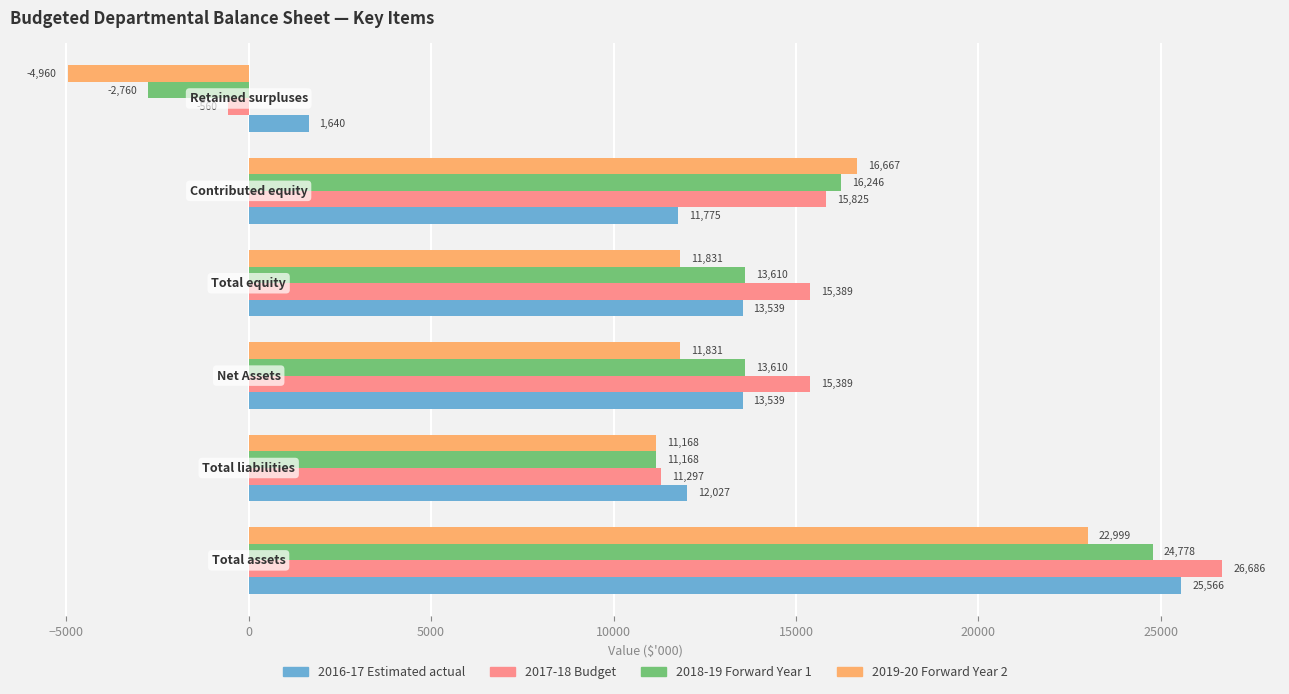

What is the average value of the 2018-19 Forward Year 1 series?

12775